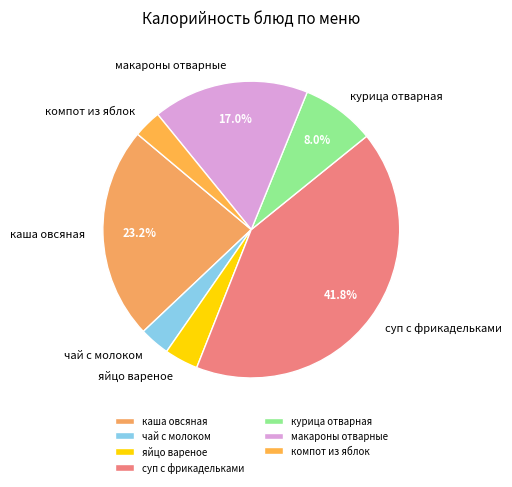

To the nearest percent, what is the combined percentage of компот из яблок and каша овсяная?

26%